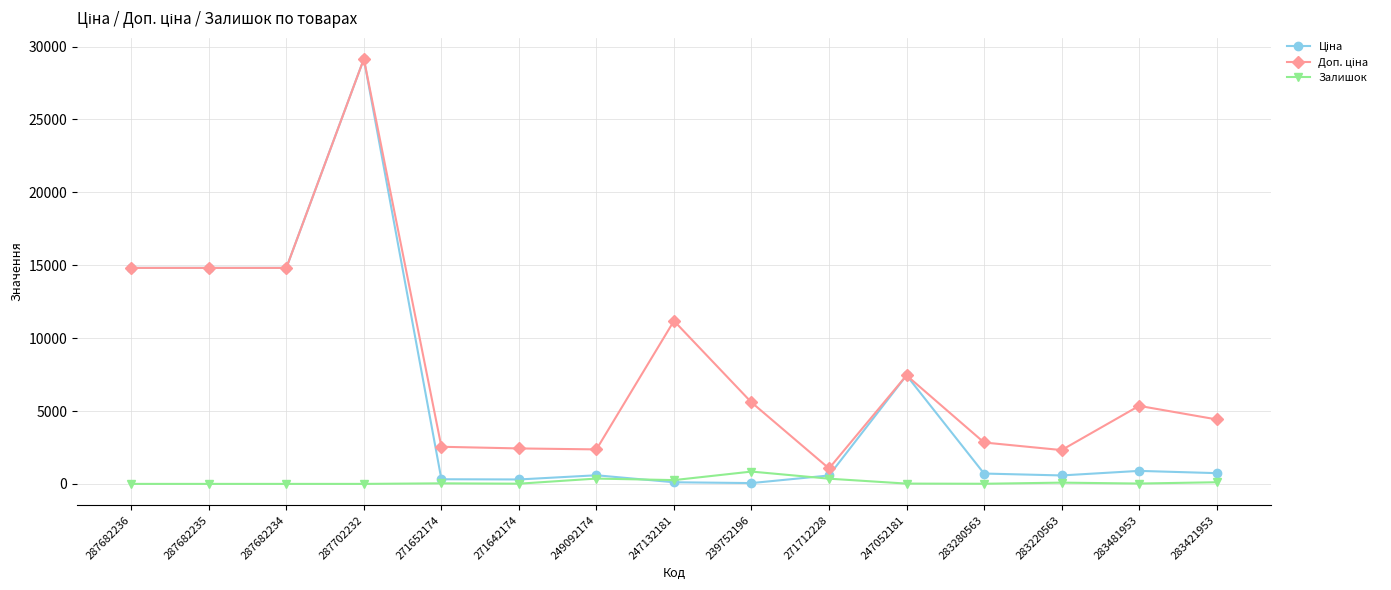

Read the Залишок value at 271642174.

14.0